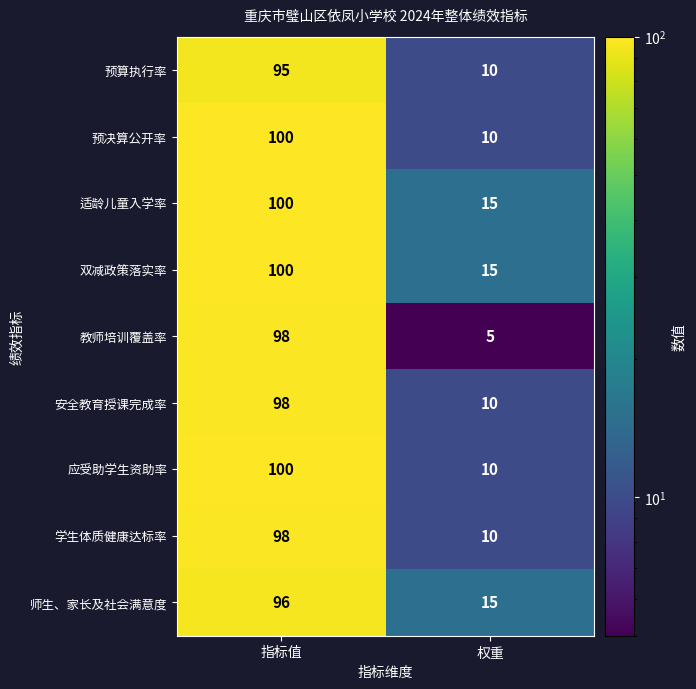

The 双减政策落实率 series shows 8 at 权重. True or false?

False